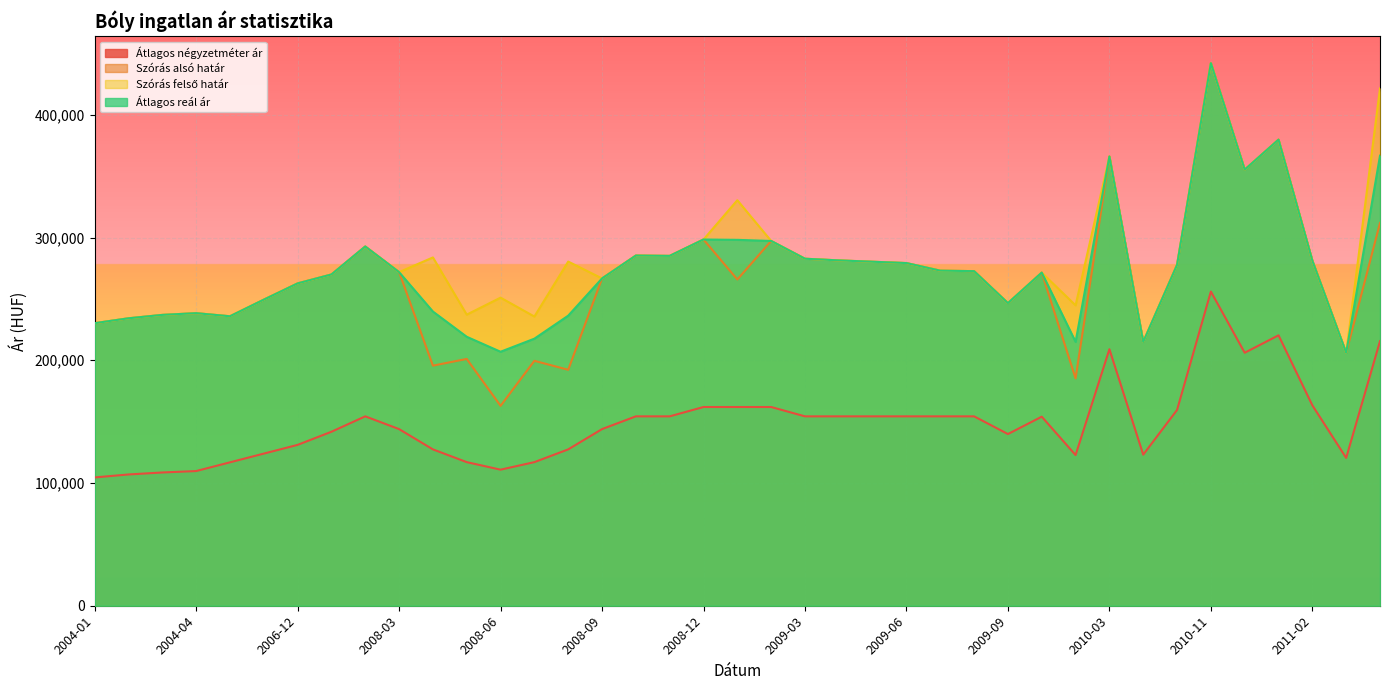

What is the difference between the maximum and minimum values in the Átlagos négyzetméter ár series?

151457